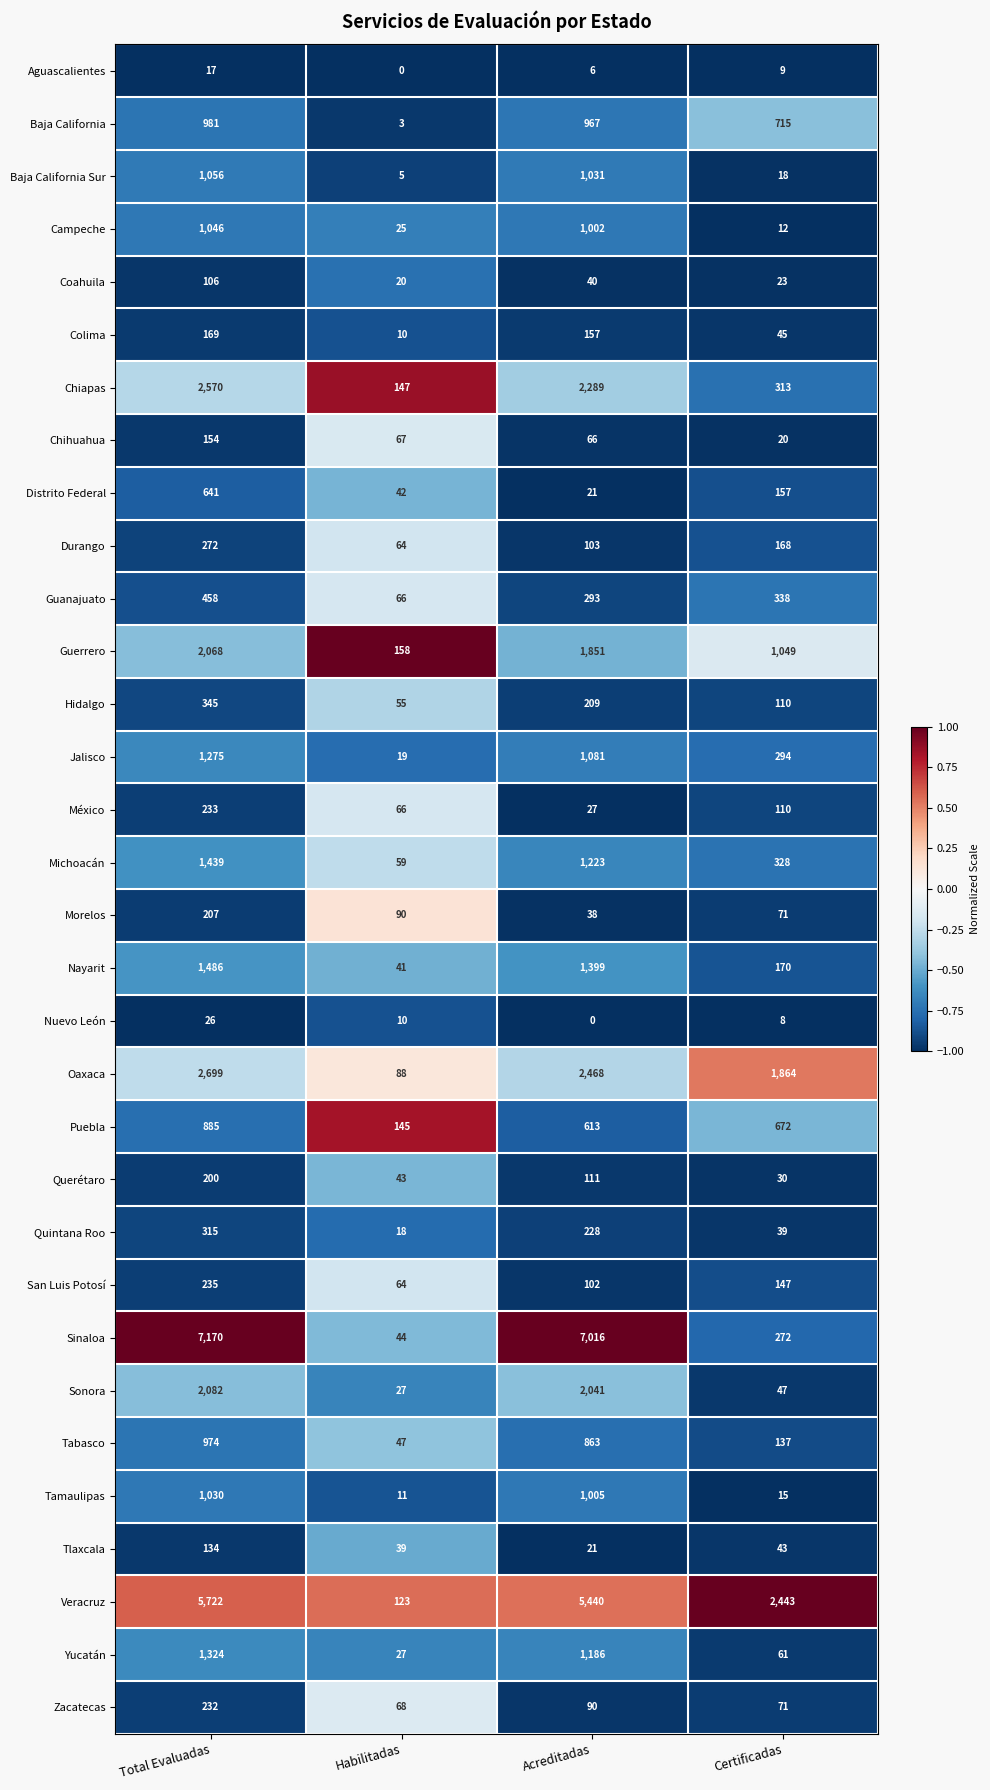

Which series changed the most between Total Evaluadas and Acreditadas?

Distrito Federal